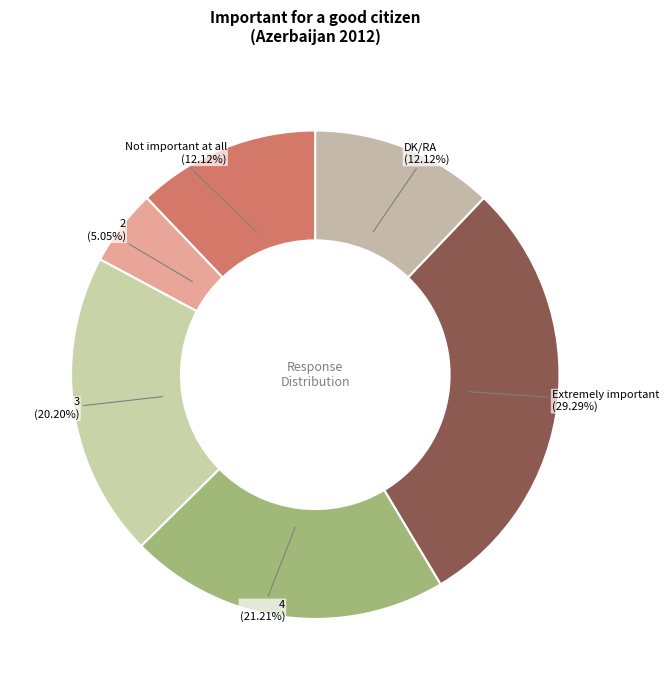

To the nearest percent, what is the average slice percentage?

17%